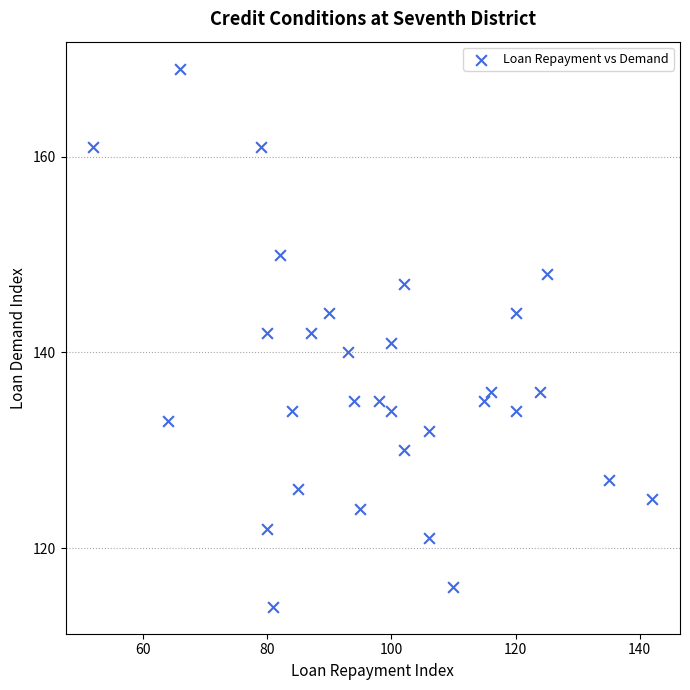

What is the range of Y values (max minus min)?

55